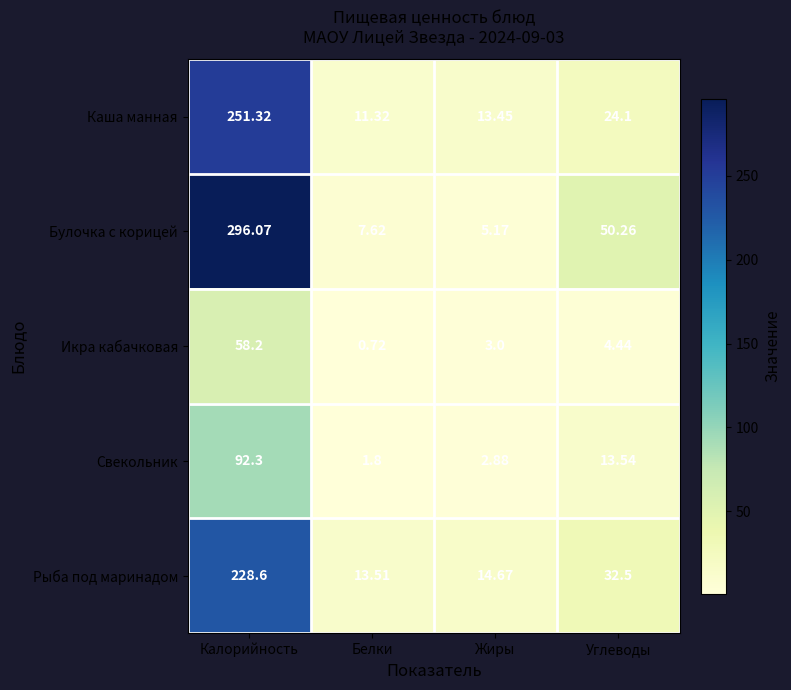

What is the greatest value displayed?

296.1